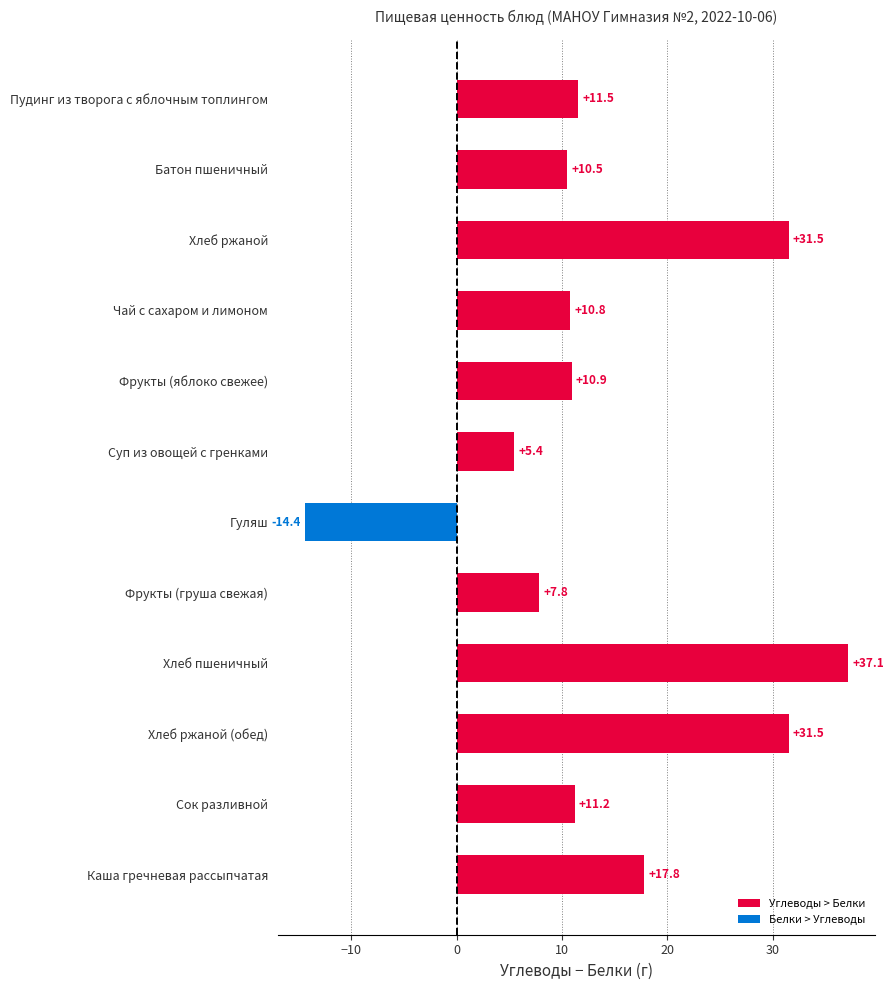

What is the difference between the second highest and minimum values?

45.9